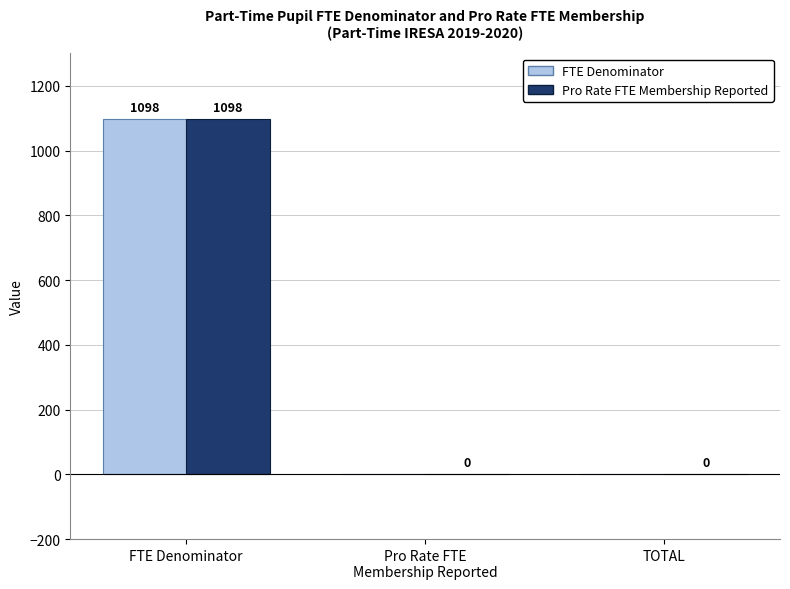

What are all the series names shown in the legend?

FTE Denominator, Pro Rate FTE Membership Reported